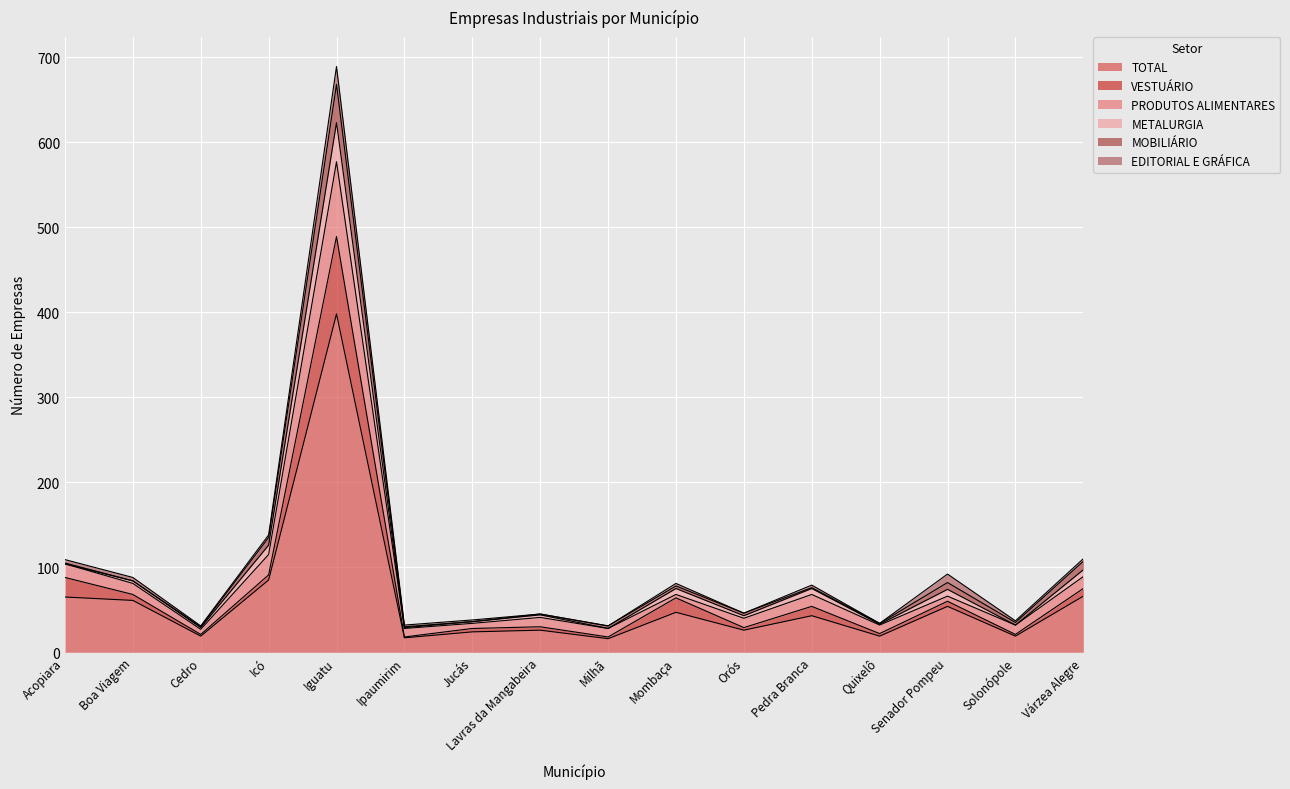

What is the lowest value of the TOTAL series?

16